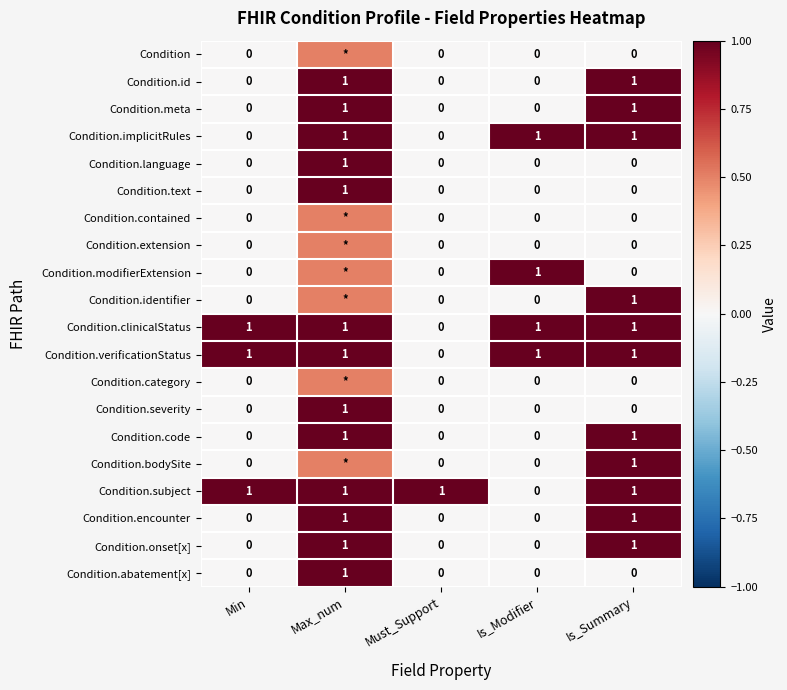

What is the spread (max minus min) of values at Is_Modifier?

1.0